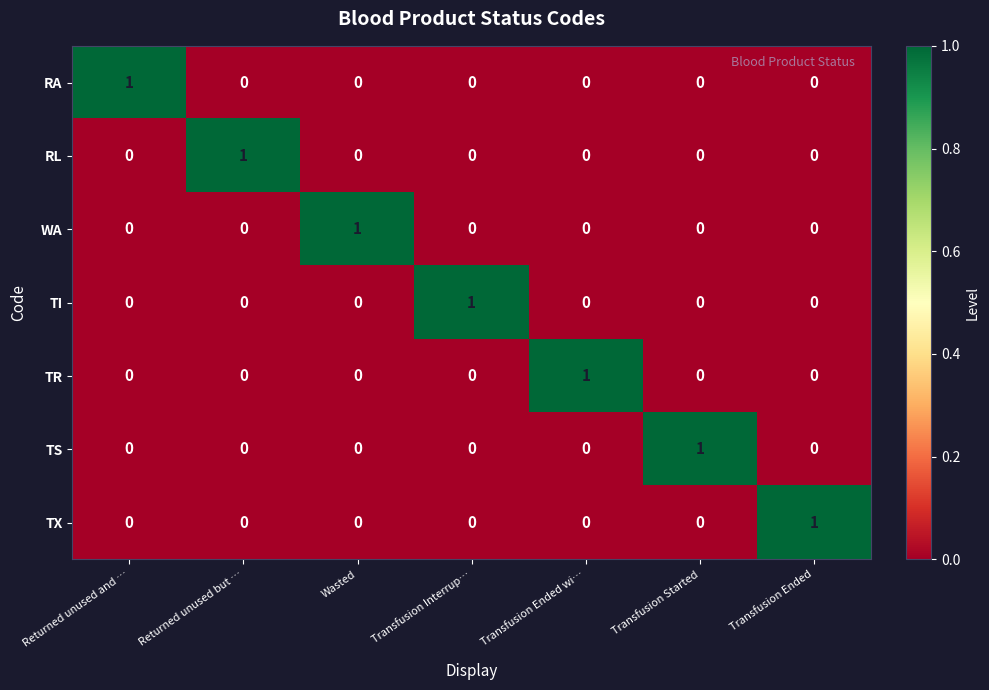

True or false: TX has a value of 1 at Transfusion Interrup….

False